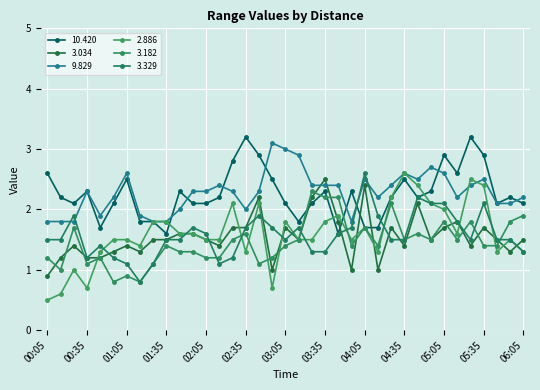

Is this an area chart (filled region under the line)?

No